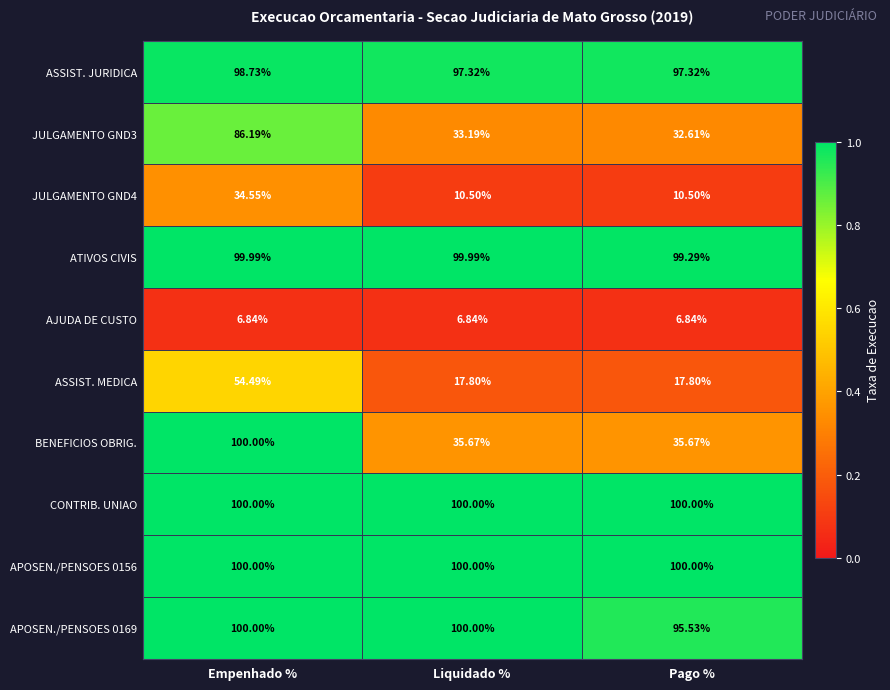

Which series has the largest range (max minus min)?

BENEFICIOS OBRIG.